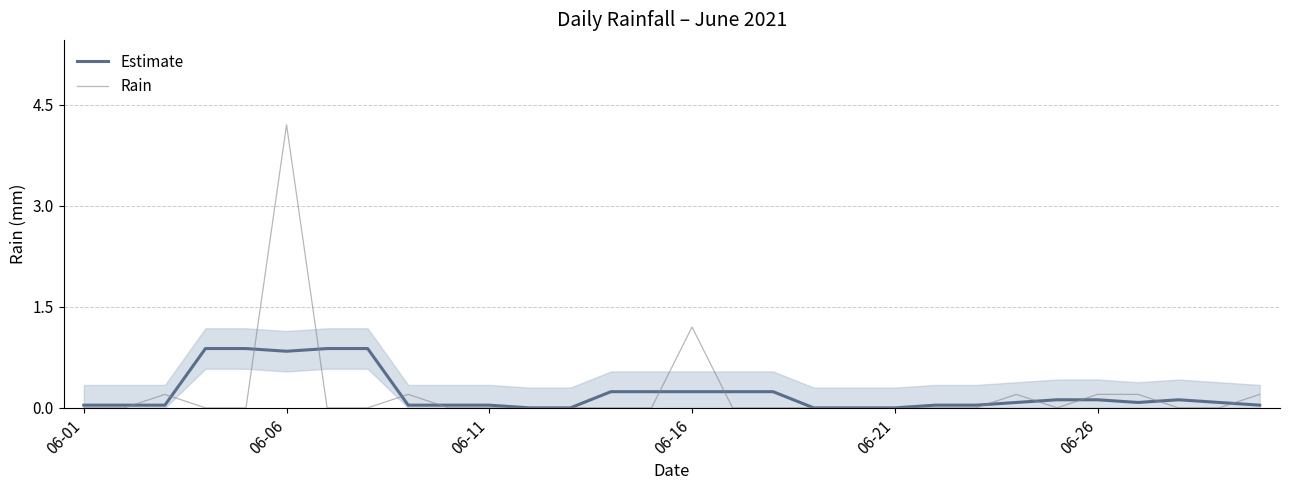

Is it true that Estimate equals 0.2 at 06-16?

True